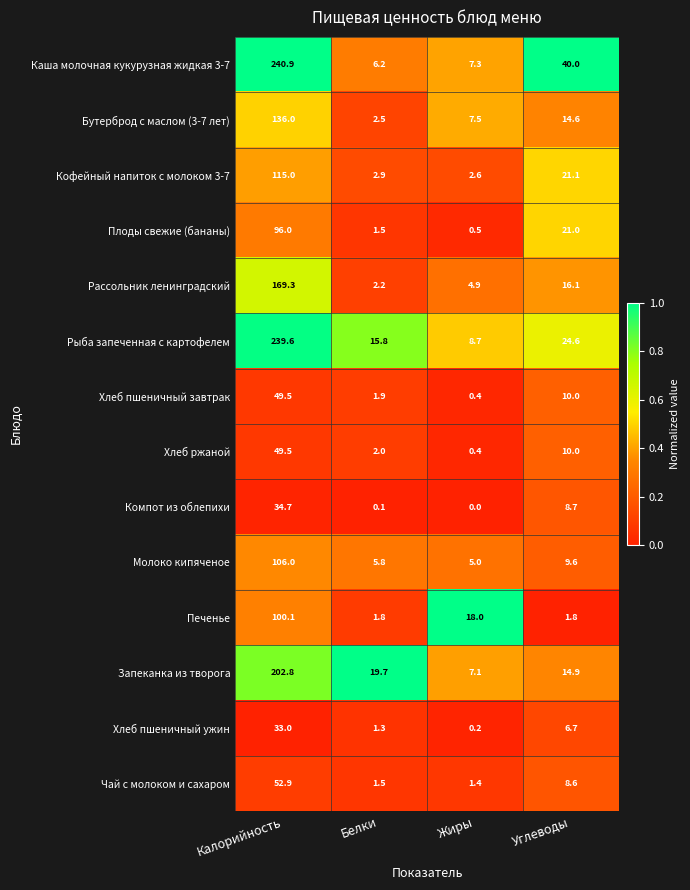

Which series has the largest range (max minus min)?

Каша молочная кукурузная жидкая 3-7